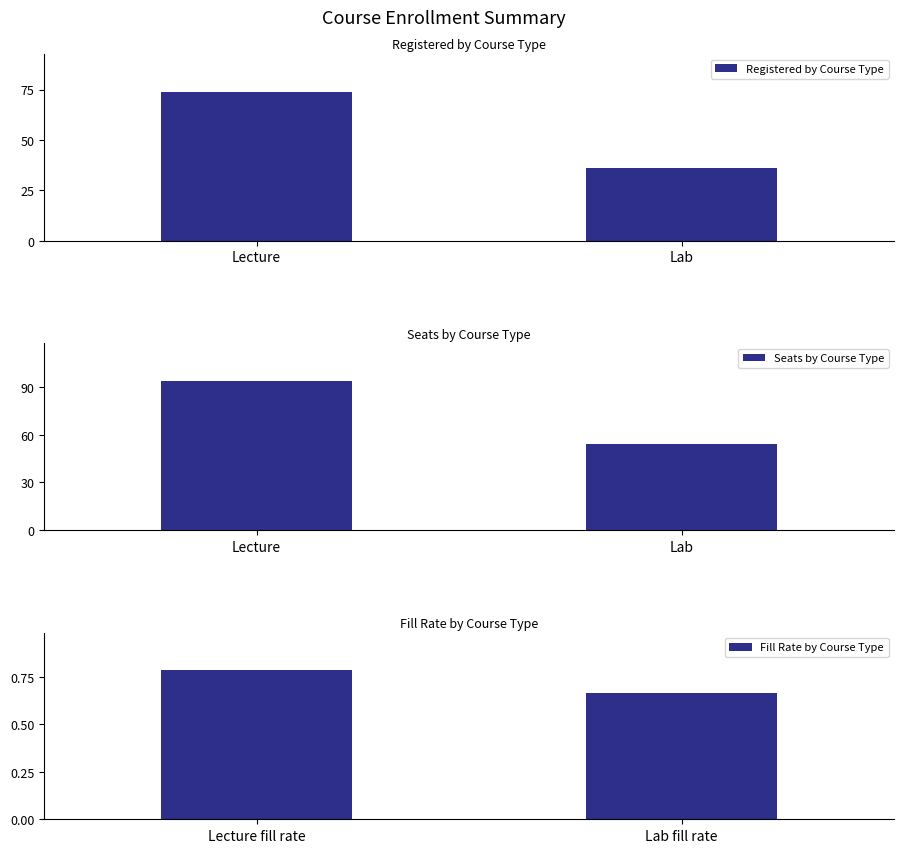

What is the sum of all Registered by Course Type values?

110